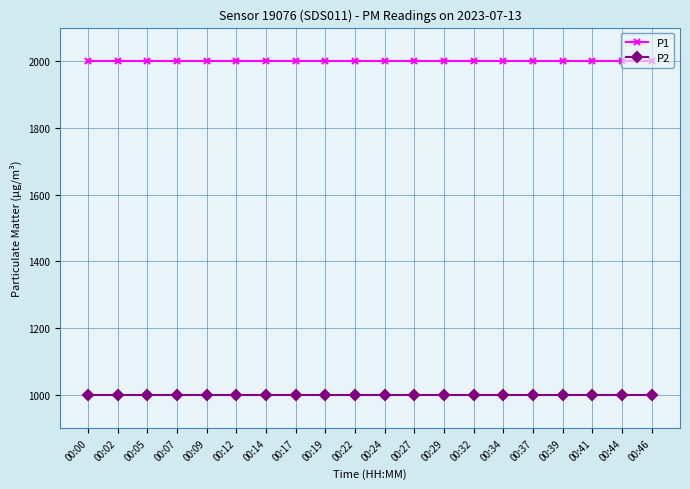

Is this an area chart (filled region under the line)?

No